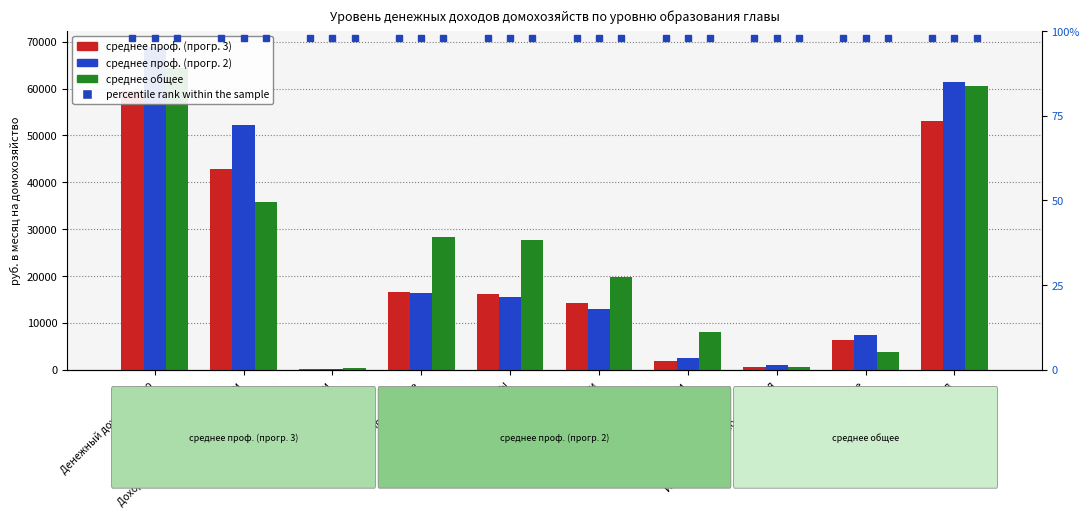

Where is среднее проф. (прогр. 3) nearest to the value 29737?

Доход от трудовой деятельности